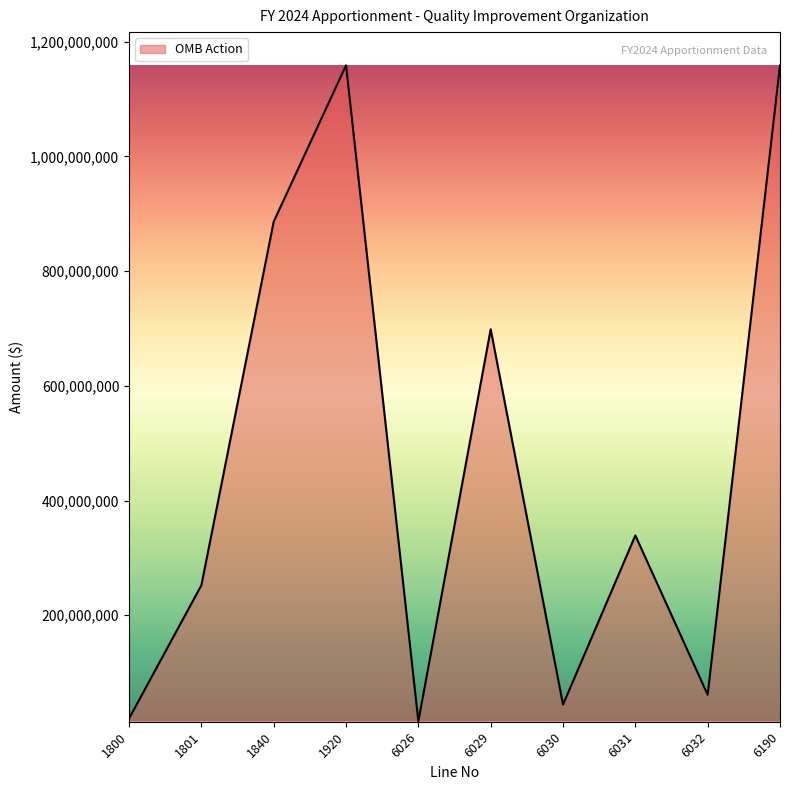

What is the difference between the maximum and minimum values?

1143337579